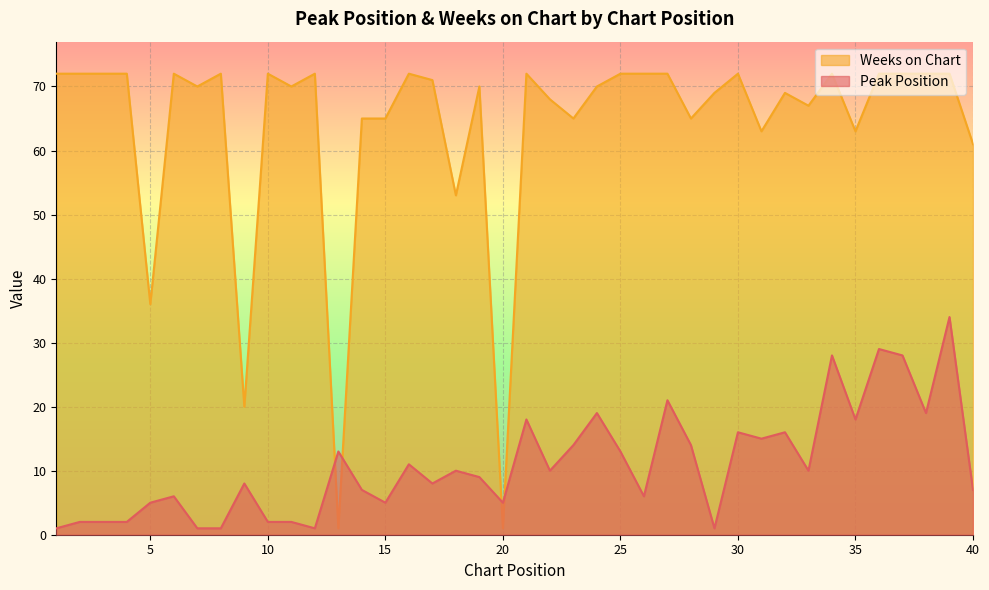

List the series in order of their overall mean, highest first.

Weeks on Chart, Peak Position